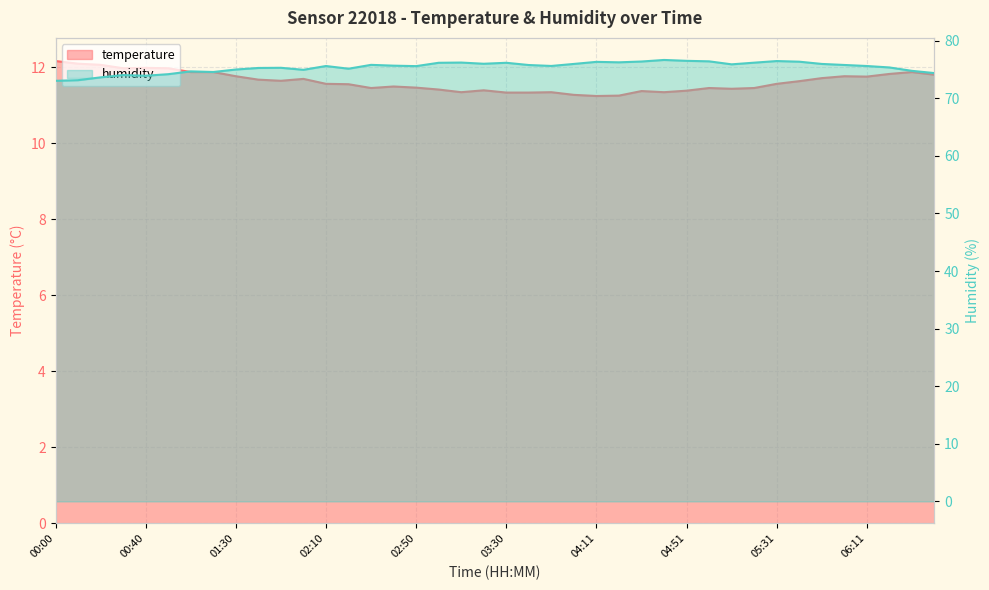

True or false: temperature has more than 0 interior local peaks.

True